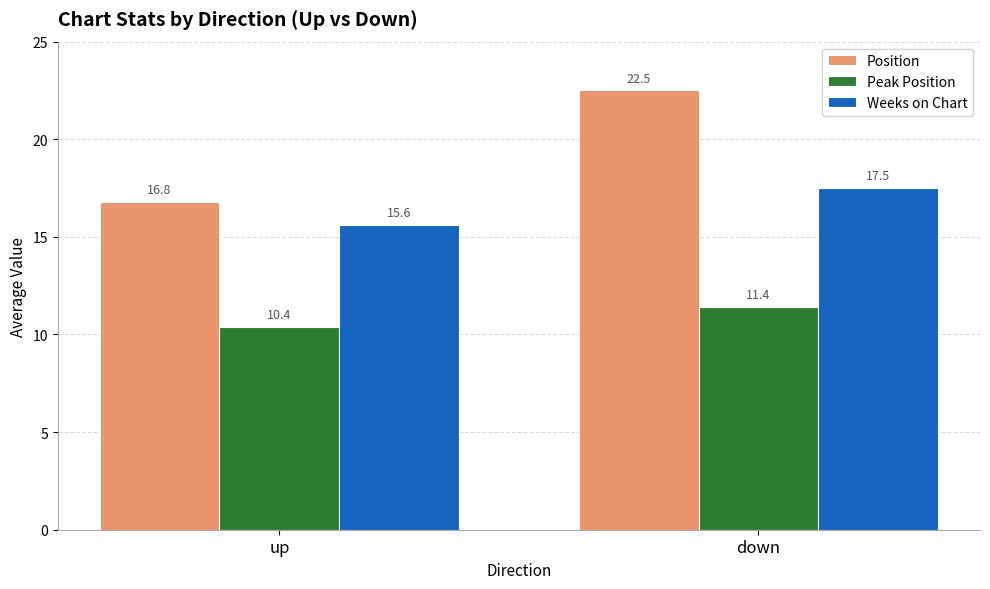

Are the bars grouped side by side (vs. stacked)?

Yes